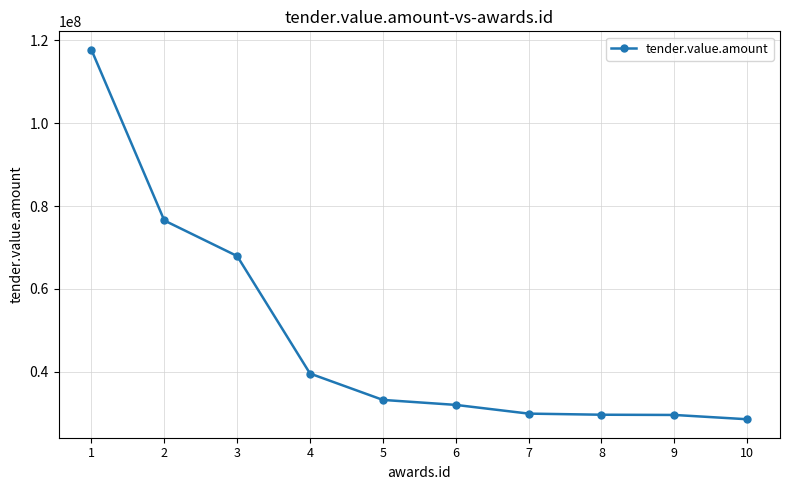

Is this an area chart (filled region under the line)?

No